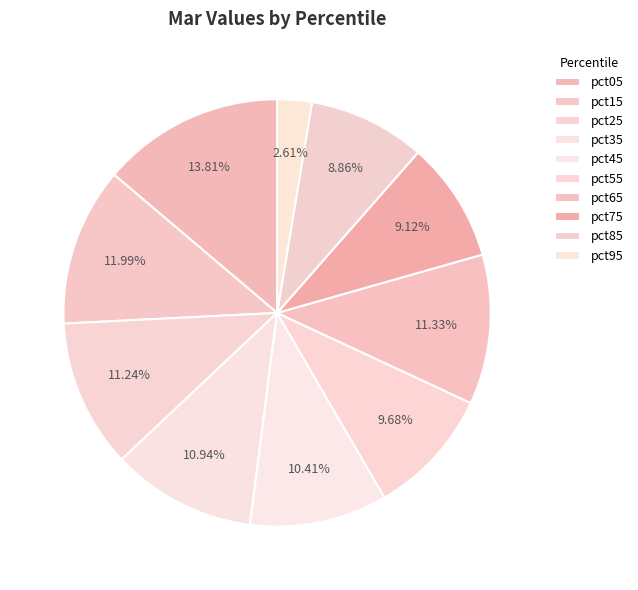

Which slice is the smallest?

pct95